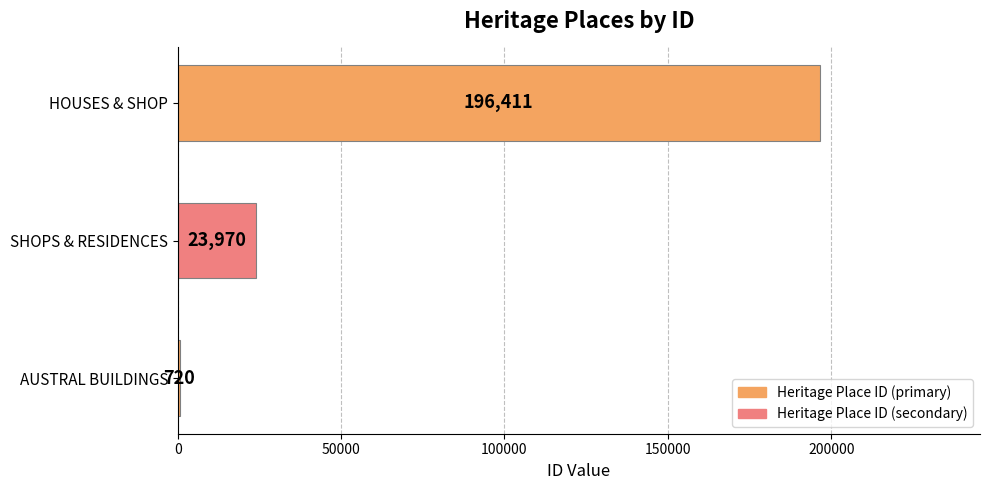

The value at SHOPS & RESIDENCES is 23970. True or false?

True